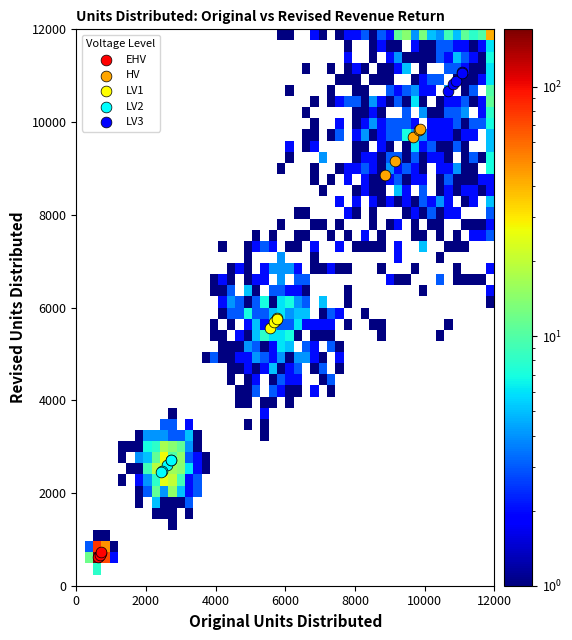

Which series contains the lowest Y value?

EHV